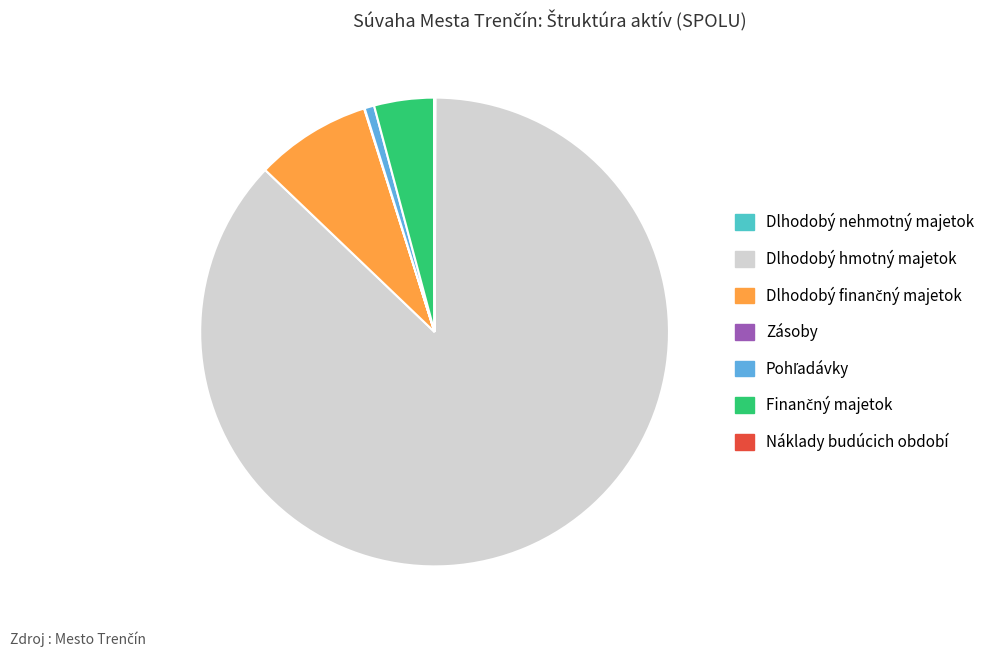

What is the largest slice in the pie chart?

Dlhodobý hmotný majetok